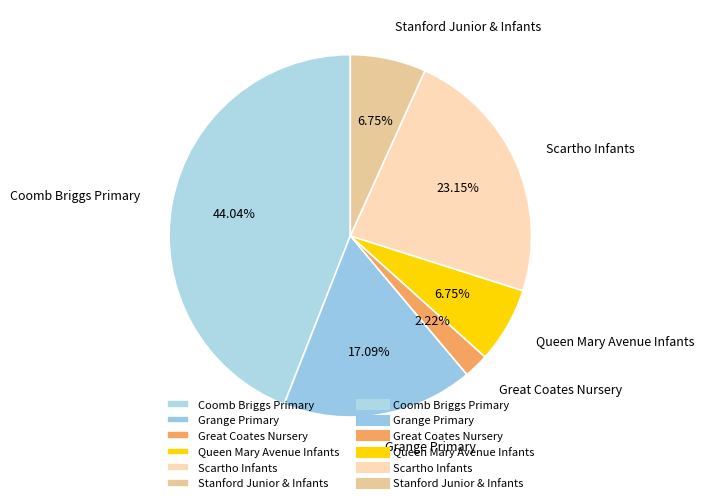

Is it true that Stanford Junior & Infants is 7% of the pie?

True